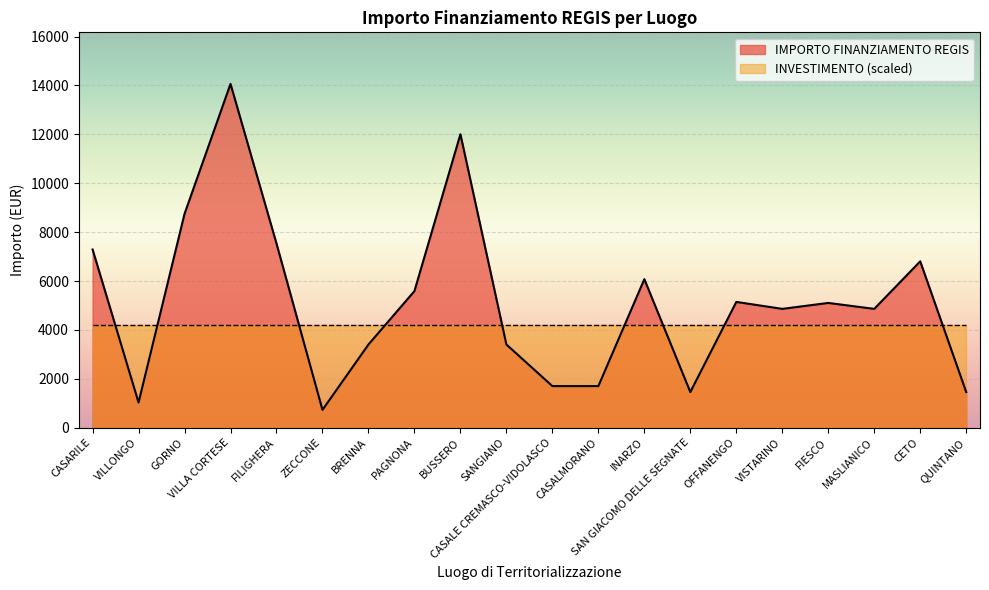

Reading left to right, what are all the values shown in this chart?

7290	1029	8748	14063	7533	729	3402	5589	12005	3402	1701	1701	6075	1458	5145	4860	5103	4860	6804	1458